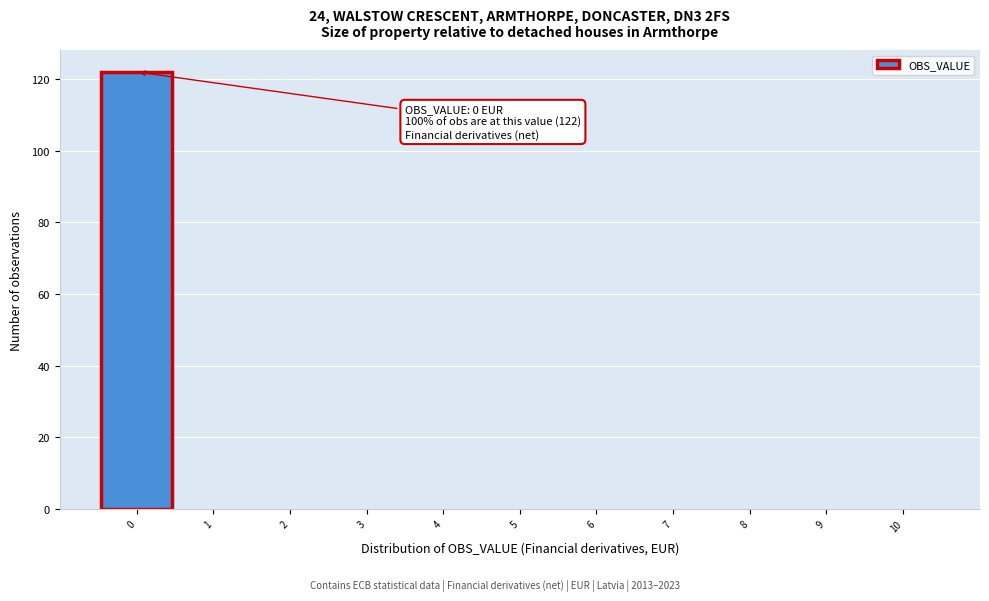

Which range on the x-axis has the tallest bar?

-0.5 to 0.5